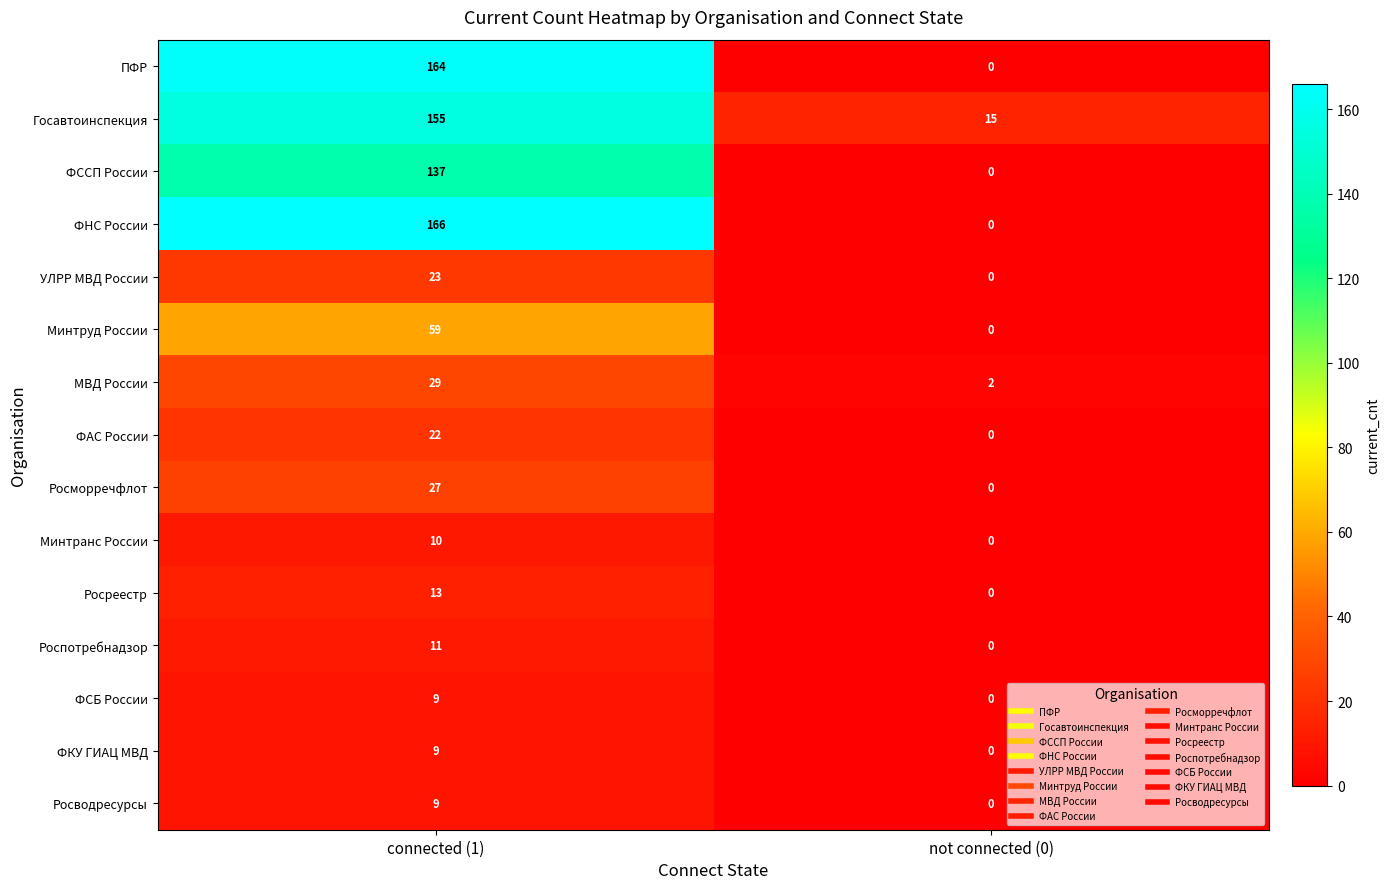

What is the sum of all Минтранс России values?

10